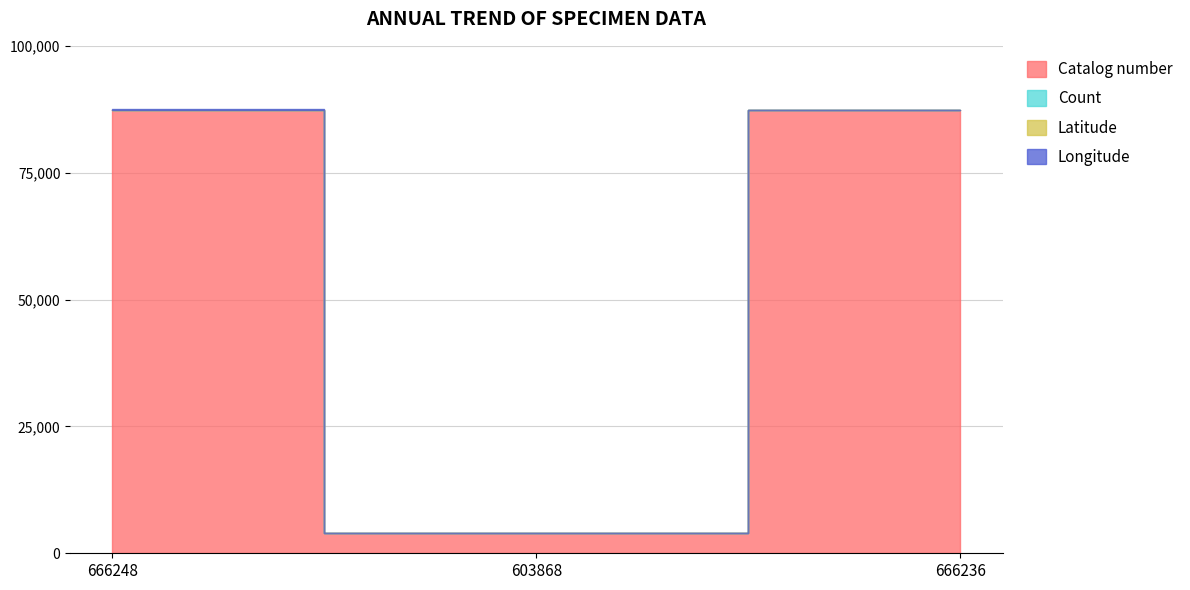

What is the maximum value shown in the chart?

87388.0